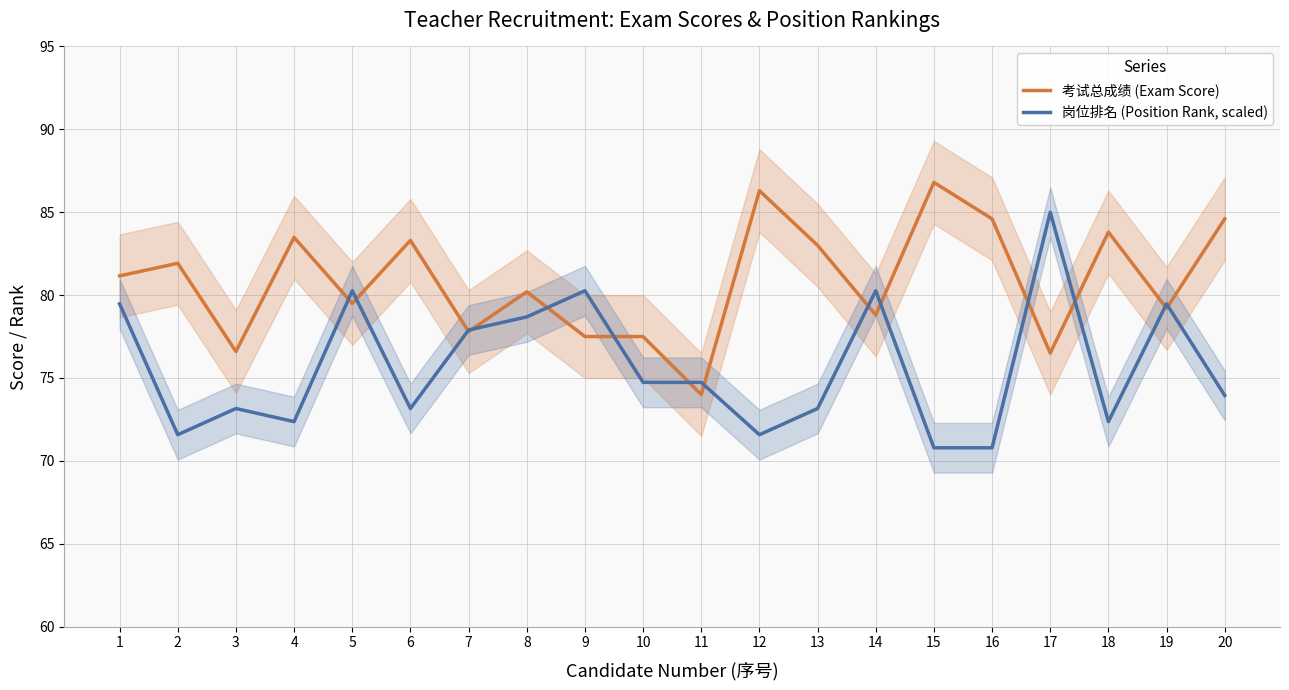

List the series in order of their overall mean, highest first.

考试总成绩 (Exam Score), 岗位排名 (Position Rank, scaled)